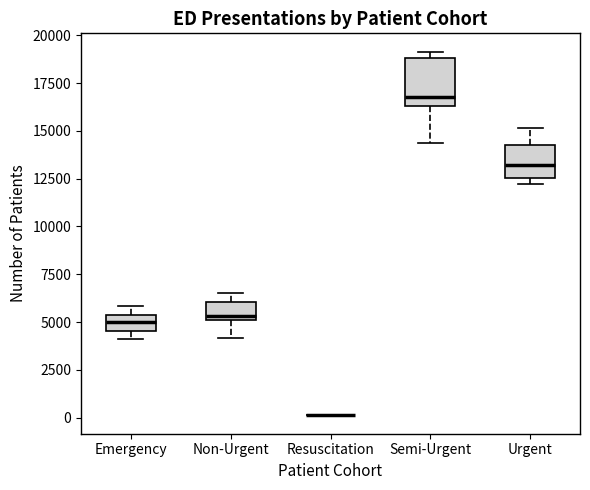

Reading left to right, read every box against the y-axis: the position of its median line, the range the box covers, and the ends of its whiskers. The values are not printed on the chart, so give them approximately, as read against the axis.

Emergency: median 5000, box 4500 to 5500, whiskers 4000 to 6000
Non-Urgent: median 5500, box 5000 to 6000, whiskers 4000 to 6500
Resuscitation: box collapsed to a line at 0, whiskers 0 to 0
Semi-Urgent: median 17000, box 16500 to 19000, whiskers 14500 to 19000 (just above the box's upper edge)
Urgent: median 13000, box 12500 to 14000, whiskers 12000 to 15000